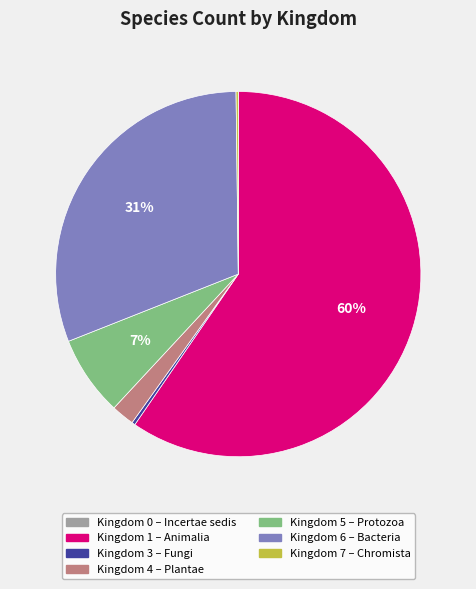

To the nearest percent, what is the difference between the largest and smallest slice percentages?

60%